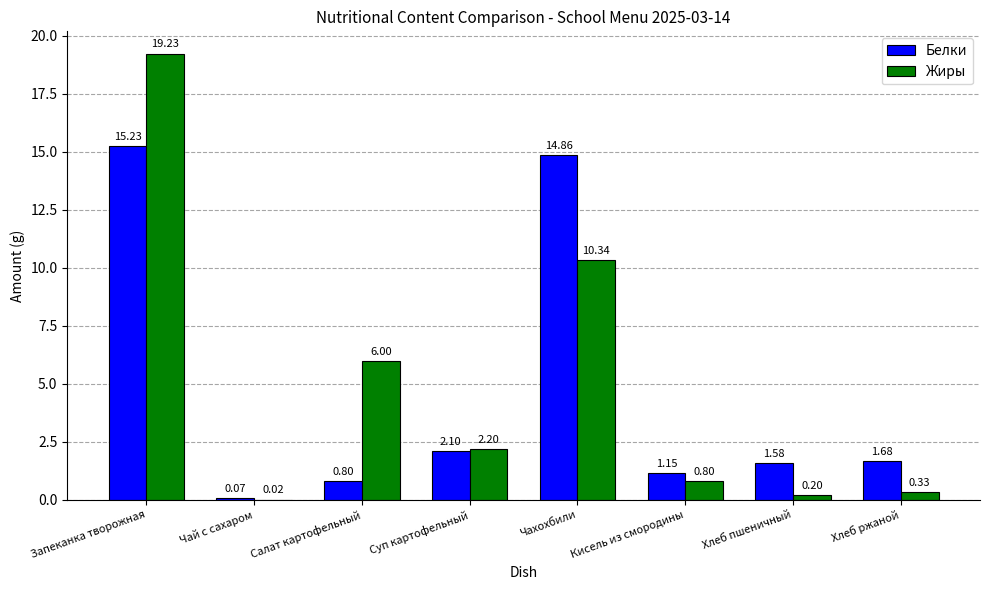

Which series changed the most between Запеканка творожная and Чай с сахаром?

Жиры